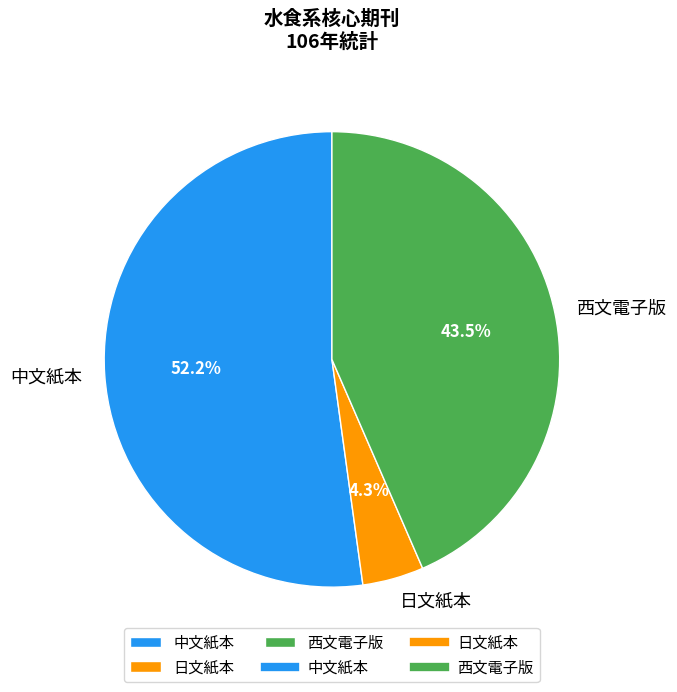

To the nearest percent, what is the difference between the 中文紙本 and 日文紙本 slice percentages?

48%